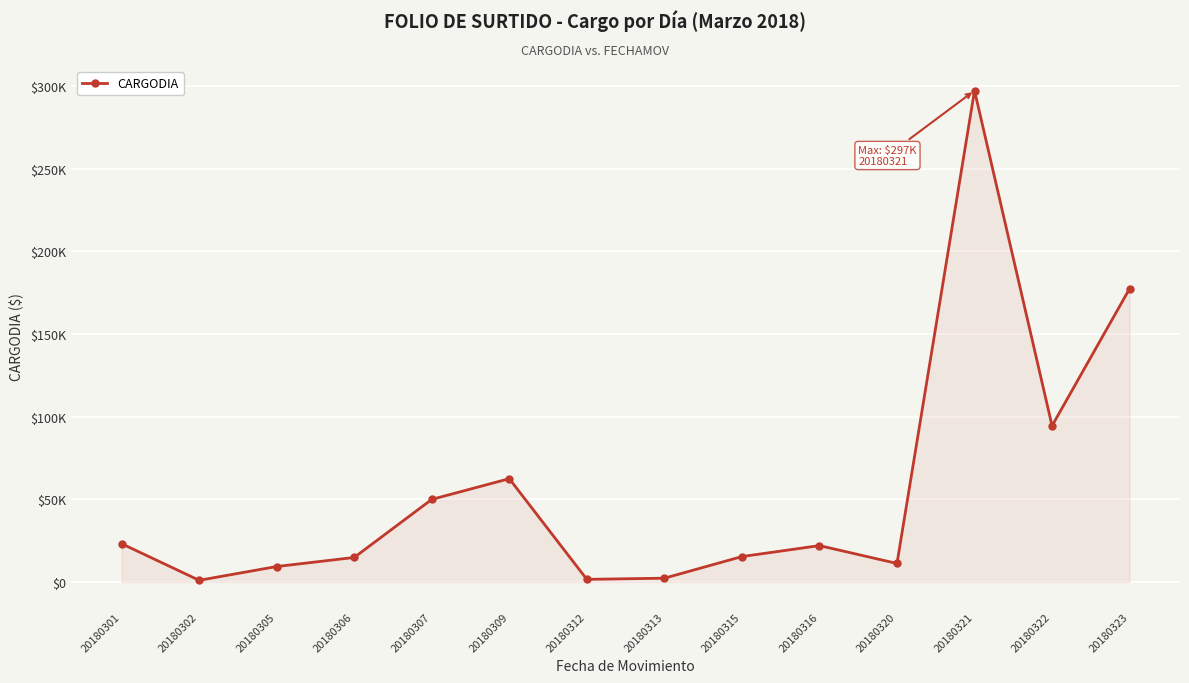

Does the chart have visible grid lines?

Yes